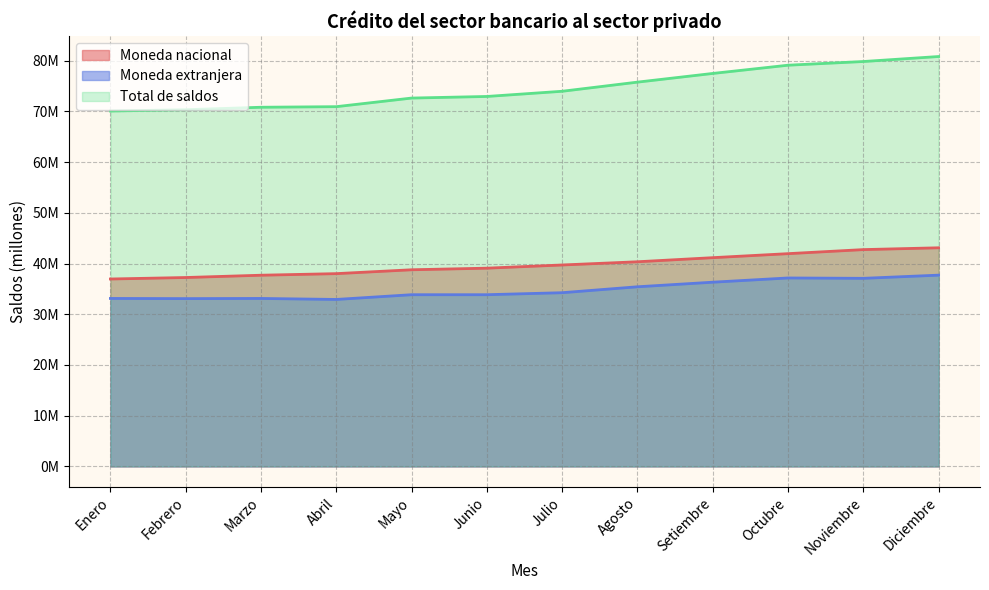

Does the chart have visible grid lines?

Yes